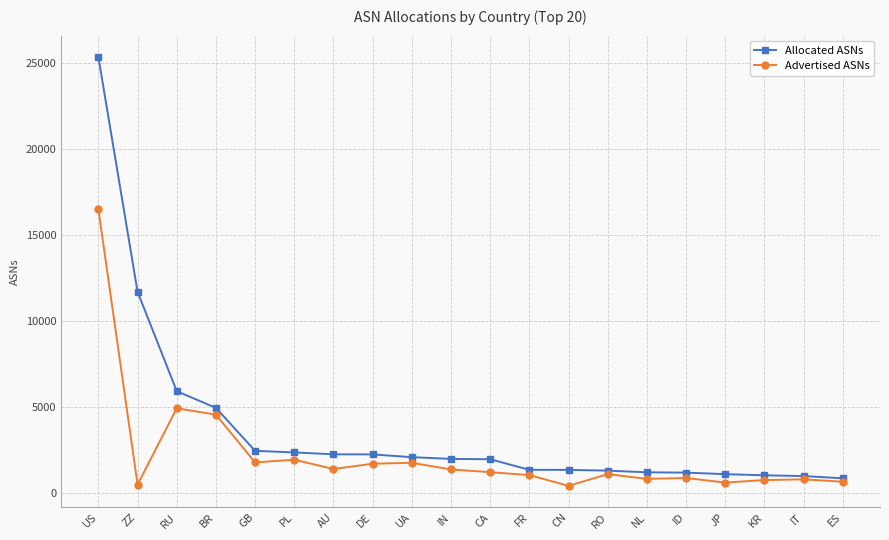

True or false: Advertised ASNs has more than 0 points higher than both neighbors.

True